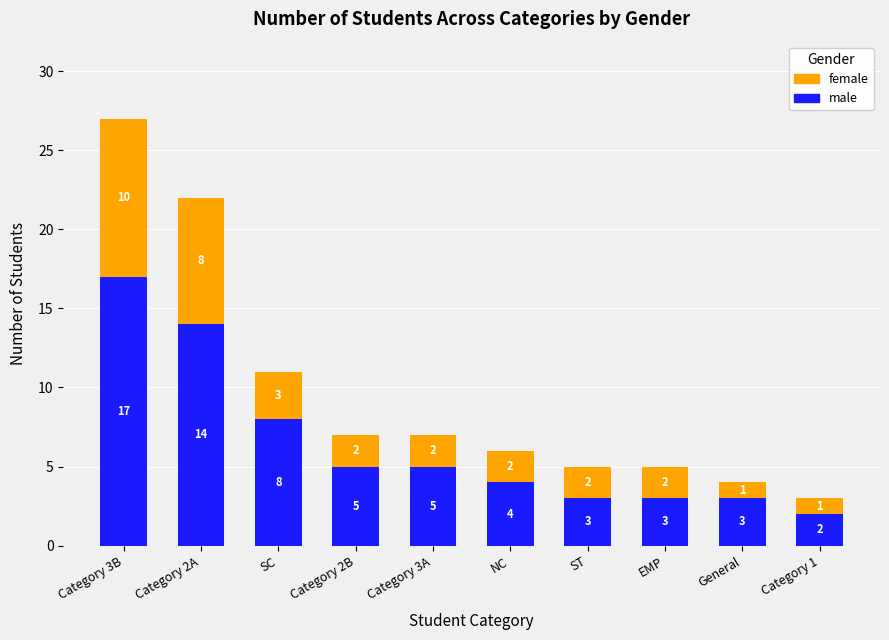

What is the total value across all series at Category 3B?

27